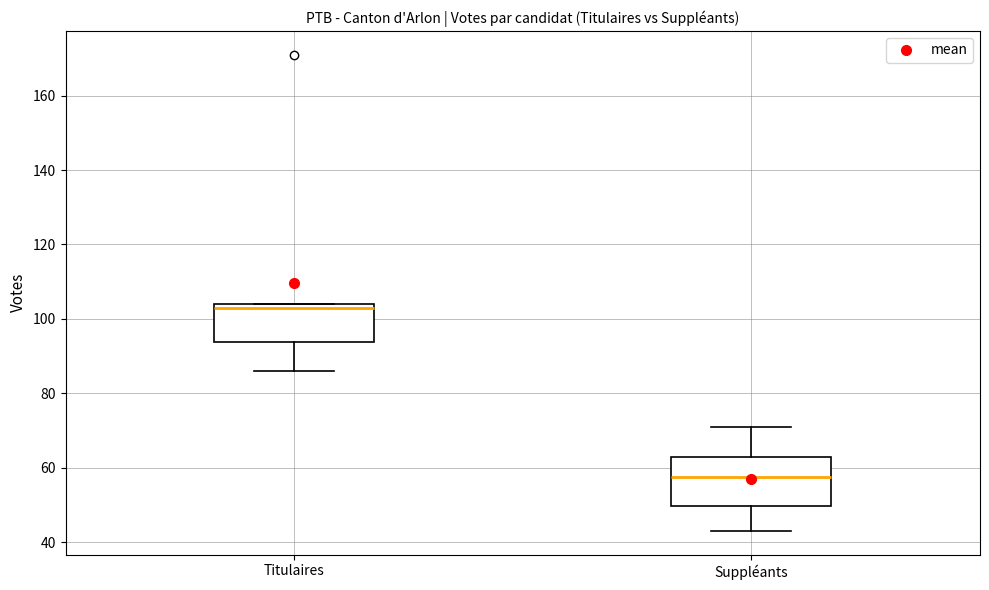

Where does the lower whisker of the box for Suppléants end on the y-axis? The values are not printed on the chart, so give them approximately, as read against the axis.

44